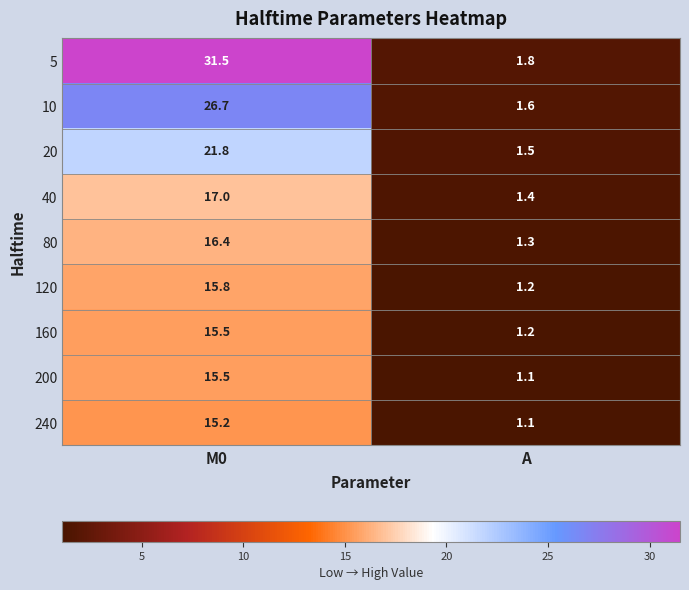

Which series has the largest range (max minus min)?

5